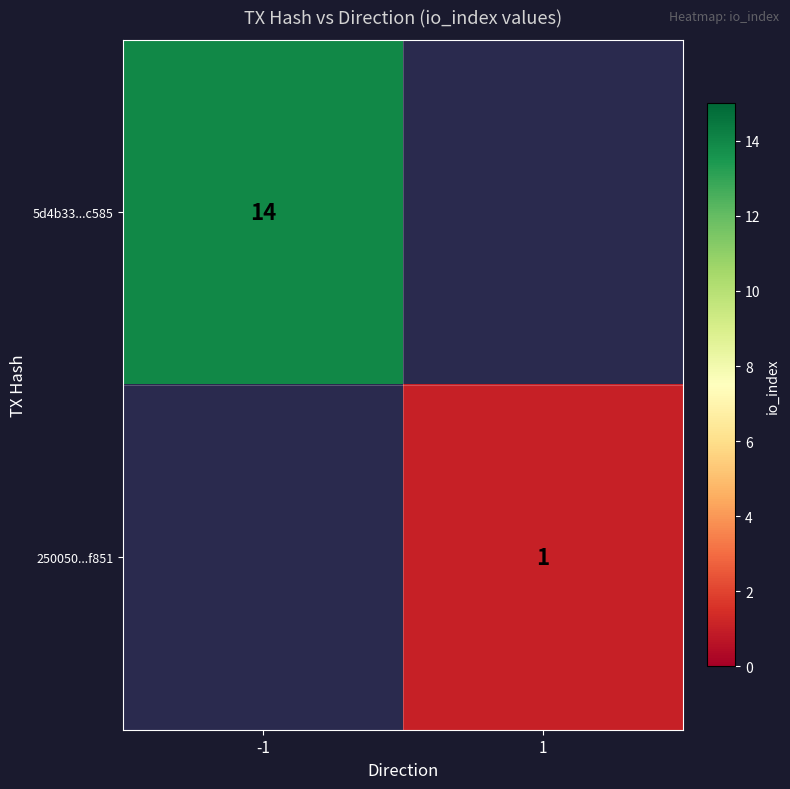

Is it true that 5d4b33...c585 equals 5 at -1?

False